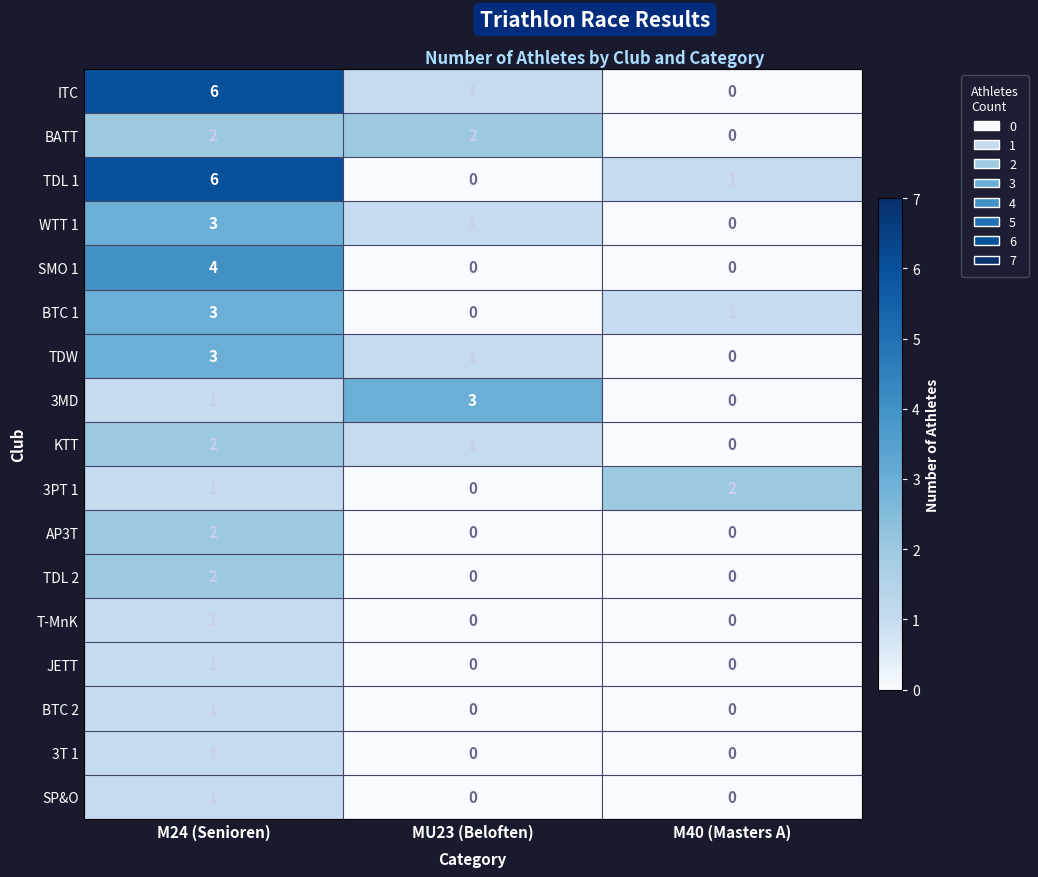

True or false: TDL 1 has a value of 9 at M24 (Senioren).

False